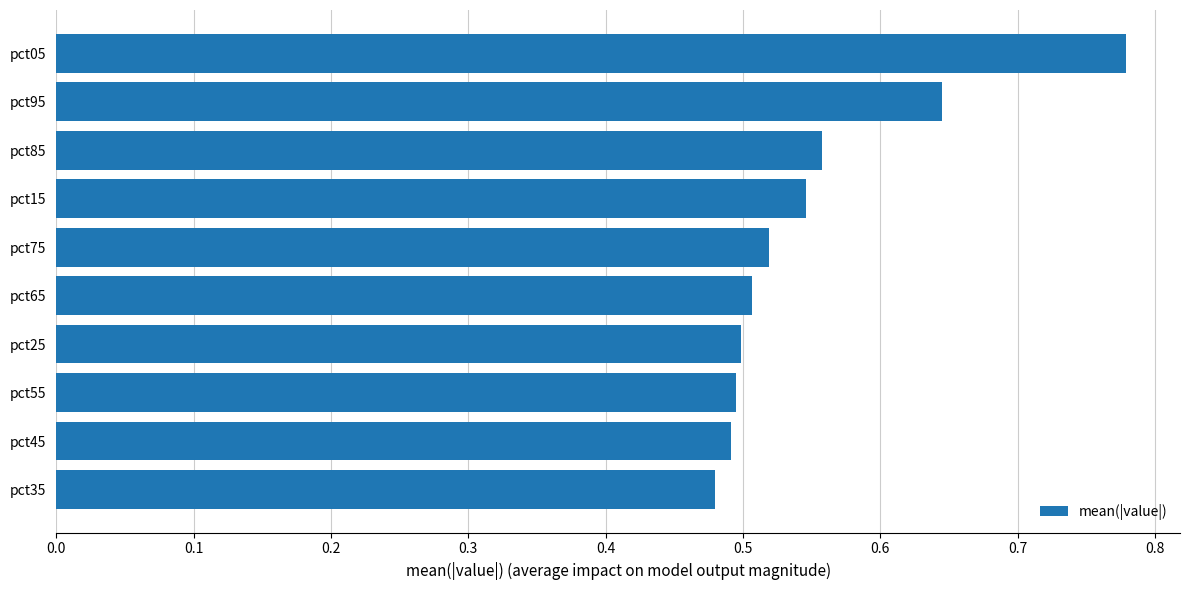

Count the values in the range 0 to 1.

10